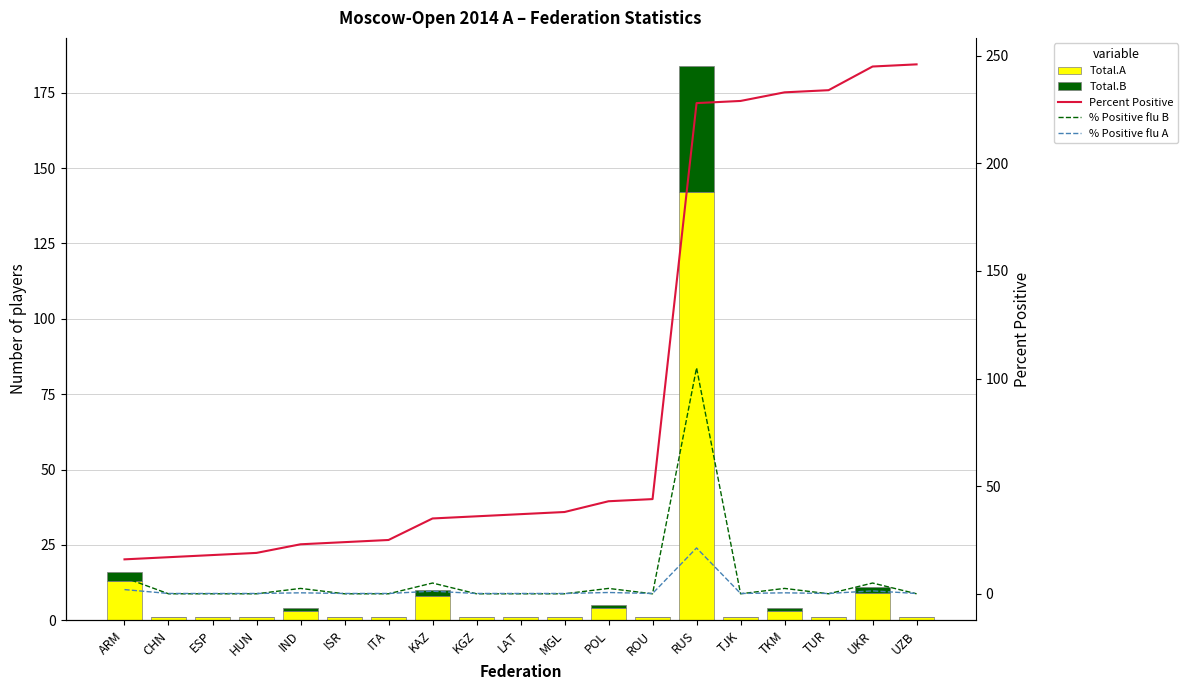

The % Positive flu B series shows 2.5 at TKM. True or false?

True